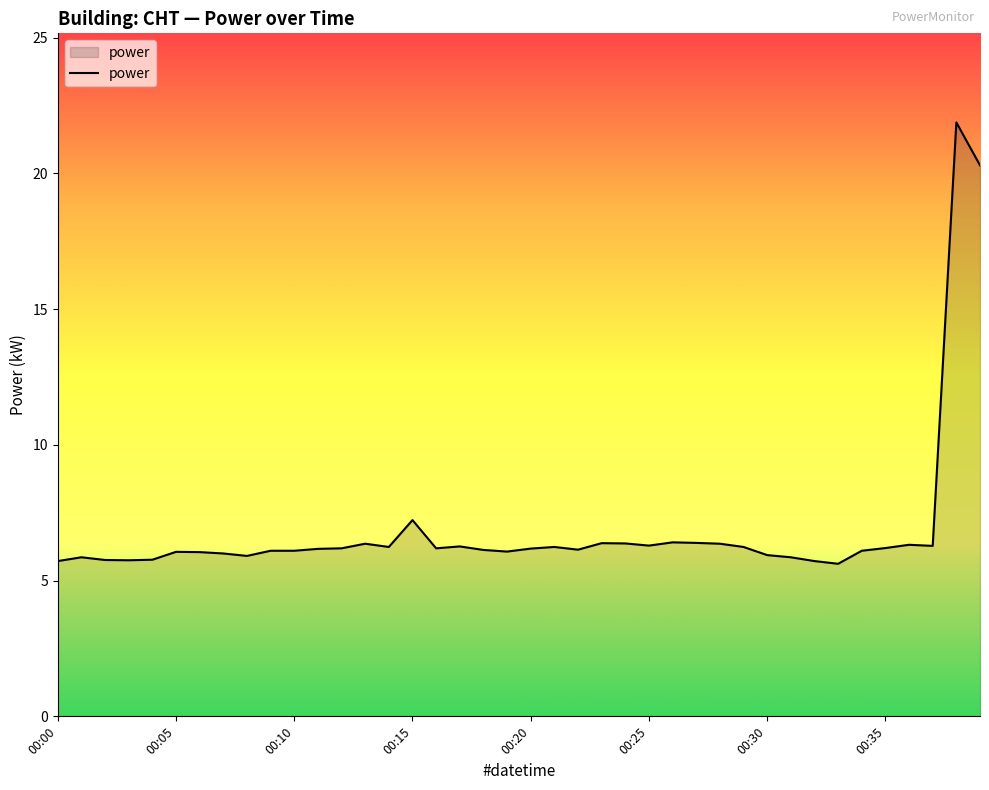

What is the greatest value displayed?

21.9